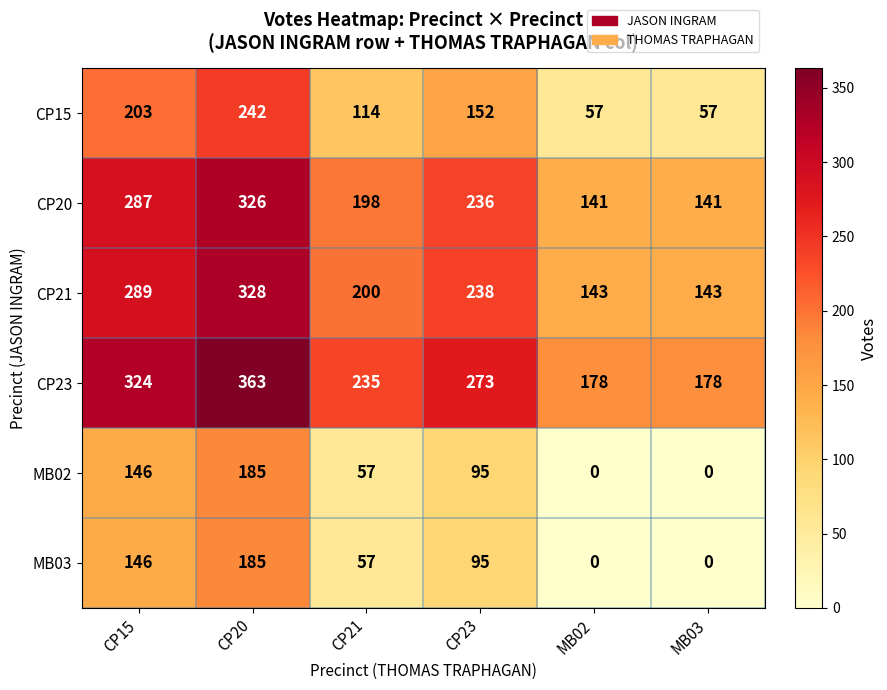

What value does the CP23 series have at CP15, to the nearest 10?

320